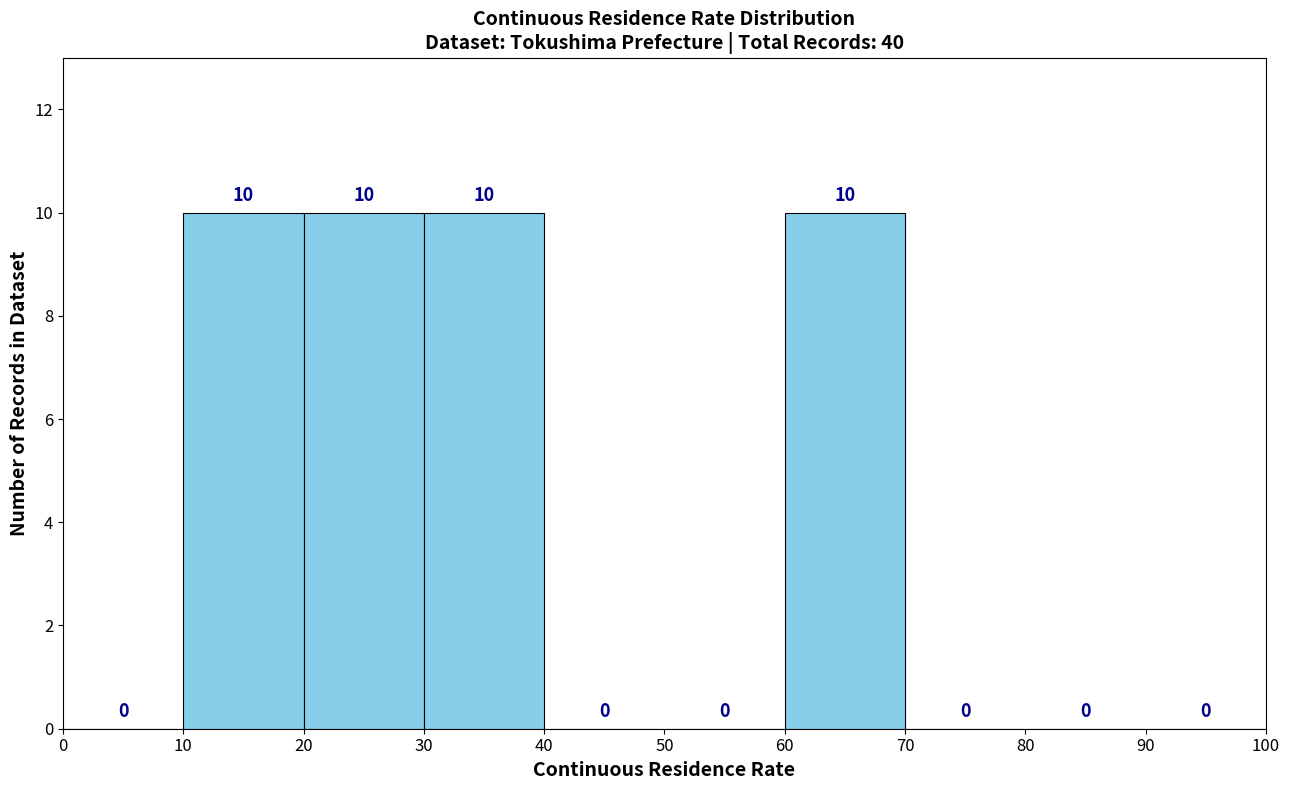

Reading left to right, list every bar in this chart as the range it spans on the x-axis followed by its height.

0 to 10: 0
10 to 20: 10
20 to 30: 10
30 to 40: 10
40 to 50: 0
50 to 60: 0
60 to 70: 10
70 to 80: 0
80 to 90: 0
90 to 100: 0